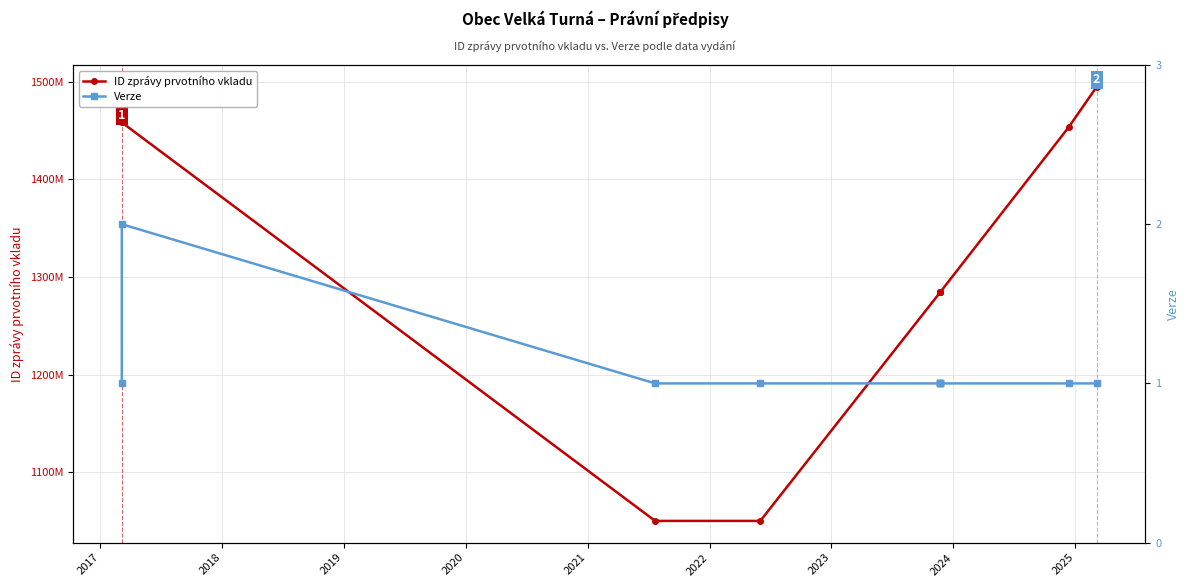

How many lines are shown in the chart?

2